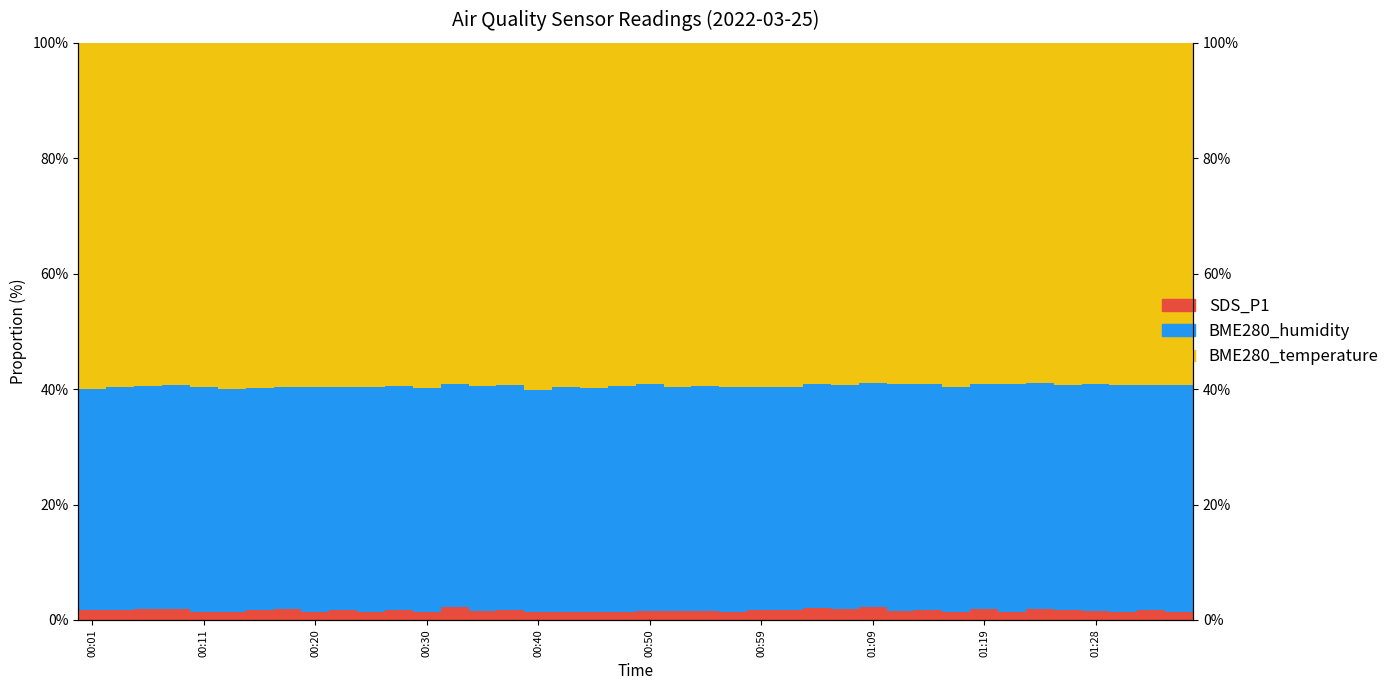

What is the total value across all series at 00:01?

100.0